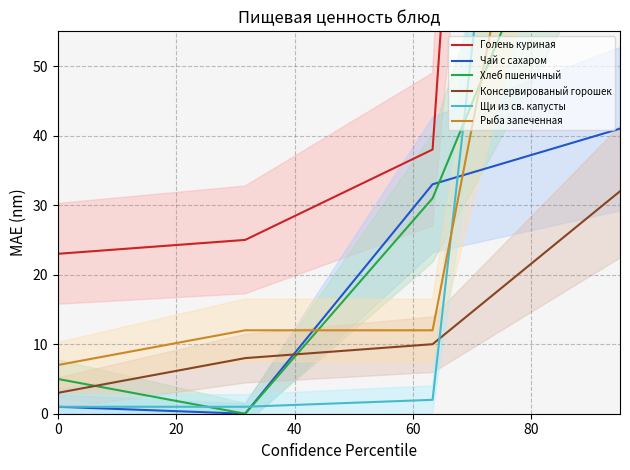

How many times do Хлеб пшеничный and Чай с сахаром cross each other?

1